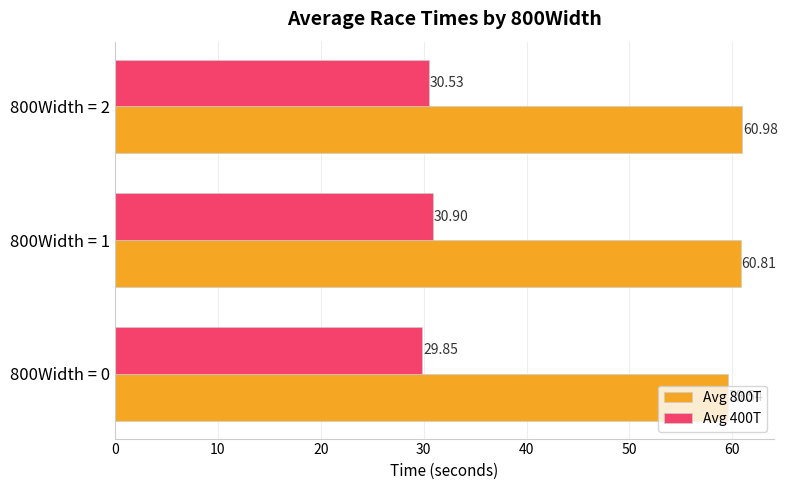

What is the total value across all series at 800Width = 1?

91.7